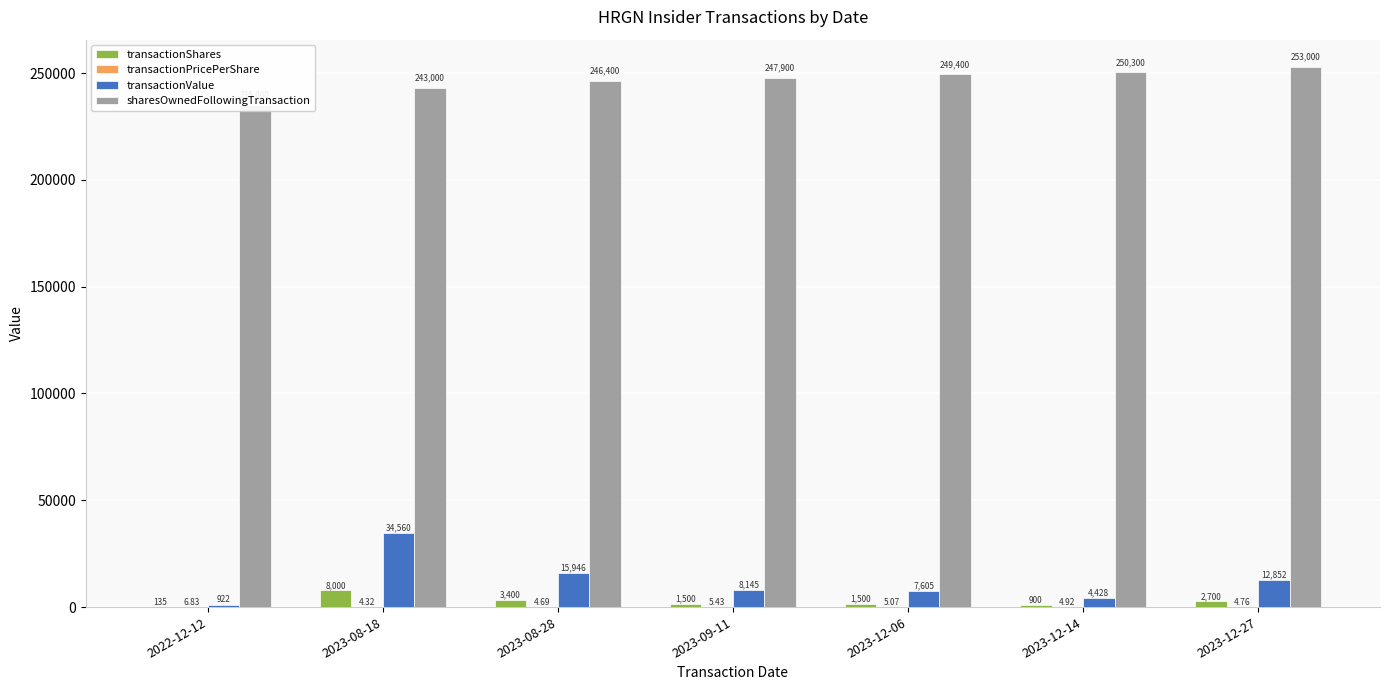

What are all the series names shown in the legend?

transactionShares, transactionPricePerShare, transactionValue, sharesOwnedFollowingTransaction